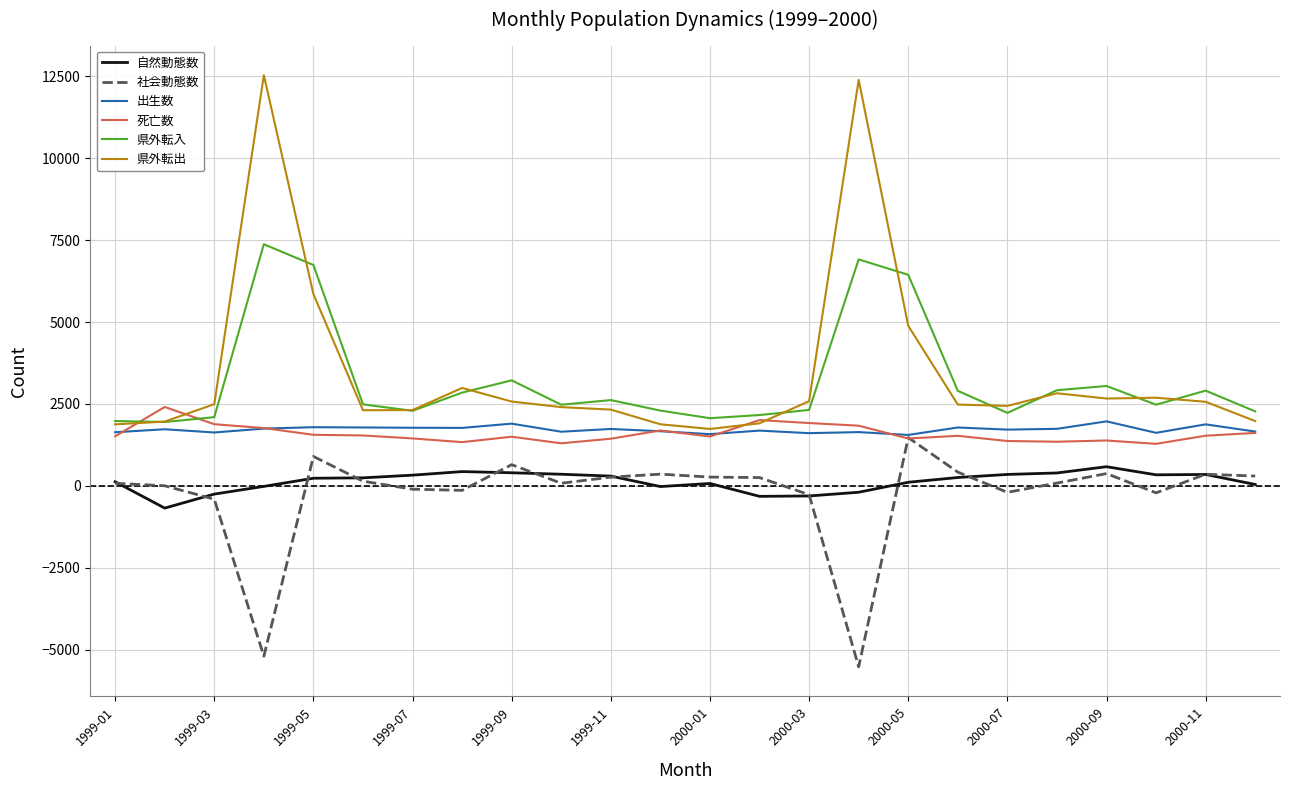

What is the average value of the 社会動態数 series?

-253